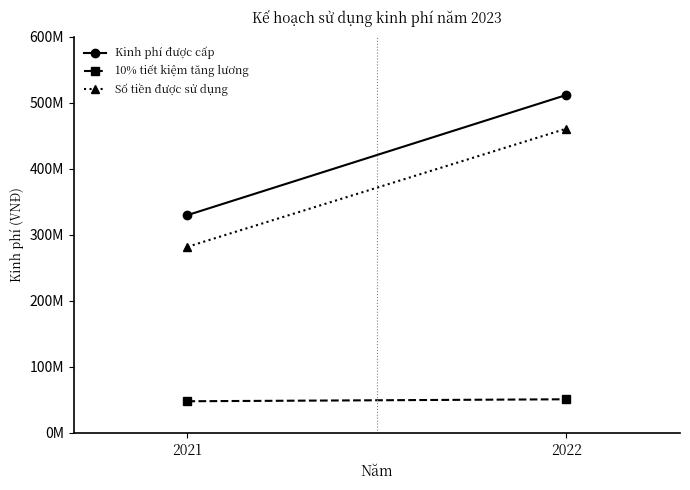

True or false: Số tiền được sử dụng has a value of 282000000 at 2021.

True